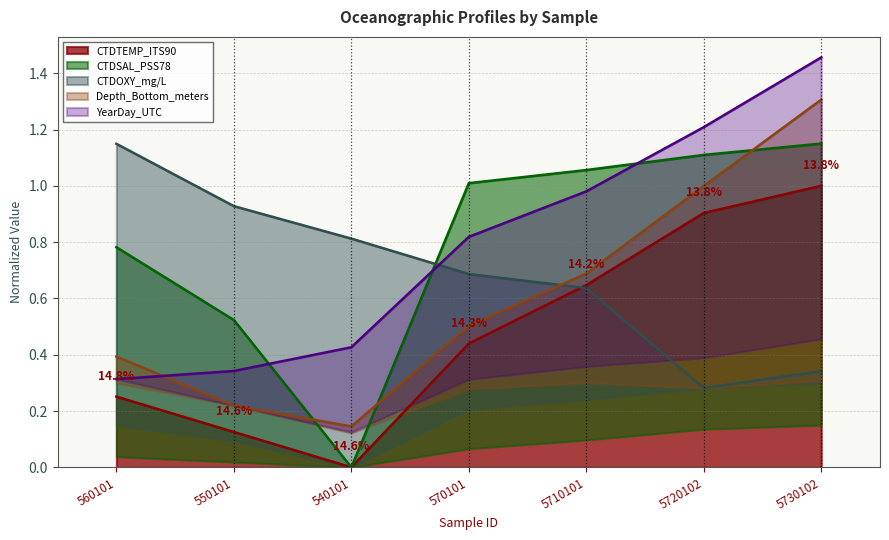

Between which two adjacent categories do YearDay_UTC and Depth_Bottom_meters first intersect?

560101 and 550101